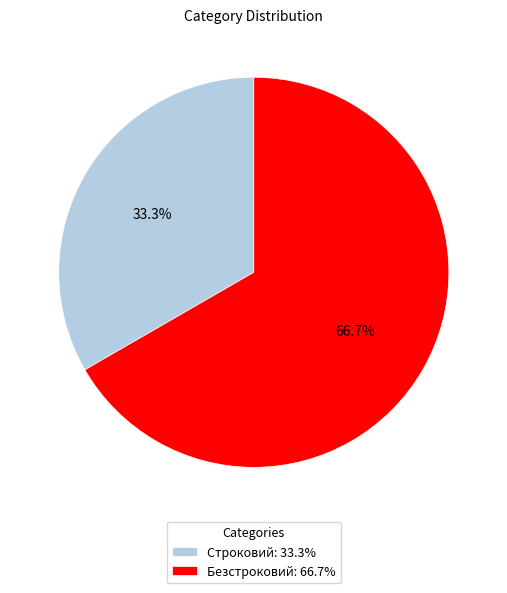

To the nearest percent, what portion does Безстроковий represent?

67%